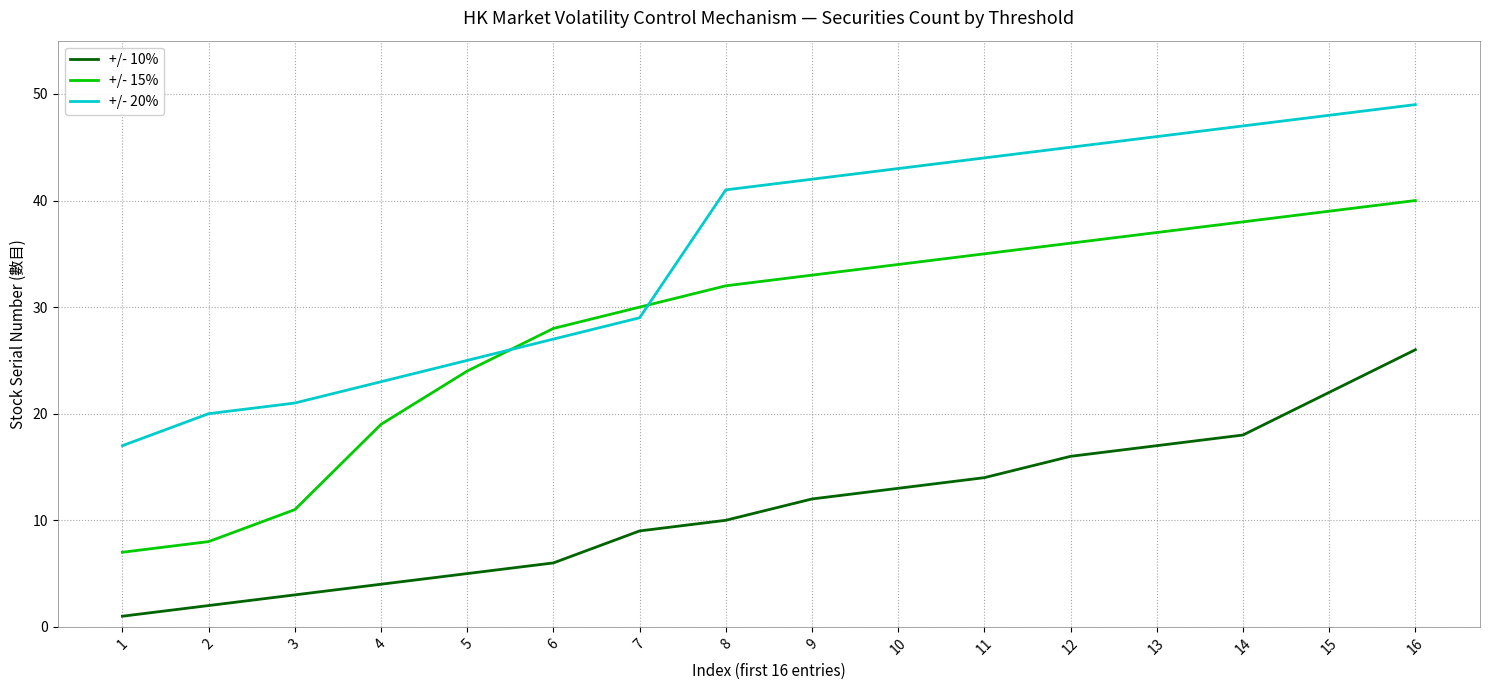

Is it true that +/- 20% equals 43 at 10?

True